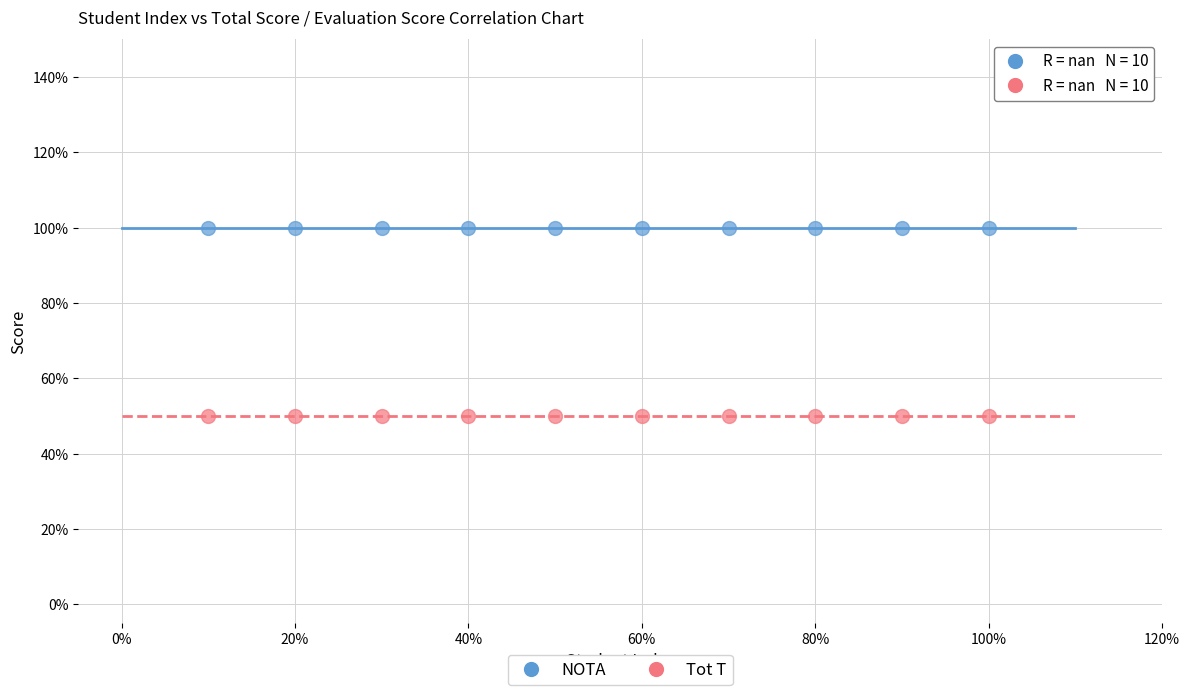

Which series contains the lowest Y value?

Tot T